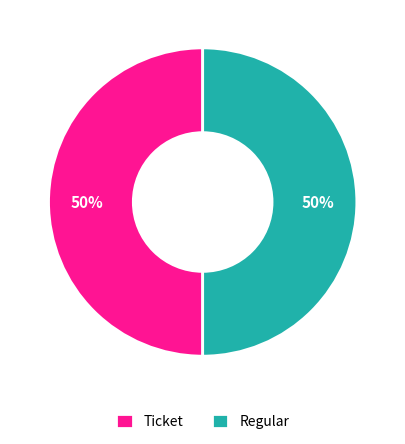

Do Ticket and Regular together represent more than half of the pie?

Yes